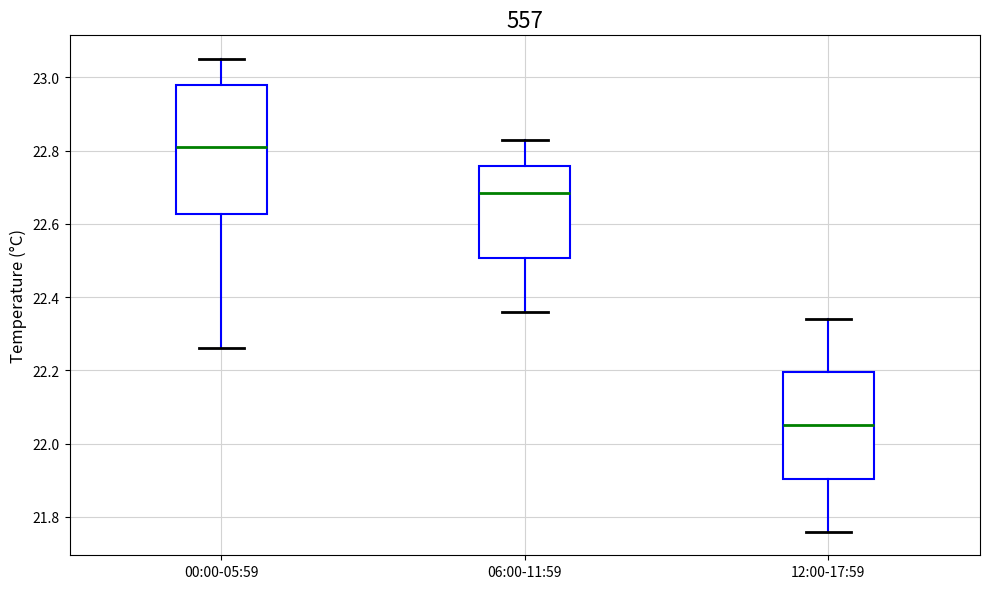

Reading left to right, transcribe this box plot: for each box, give where its median line is, the range the box spans, and where its two whiskers end, as read against the y-axis. The values are not printed on the chart, so give them approximately, as read against the axis.

00:00-05:59: median 22.82, box 22.62 to 22.98, whiskers 22.26 to 23.06
06:00-11:59: median 22.68, box 22.50 to 22.76, whiskers 22.36 to 22.84
12:00-17:59: median 22.06, box 21.90 to 22.20, whiskers 21.76 to 22.34